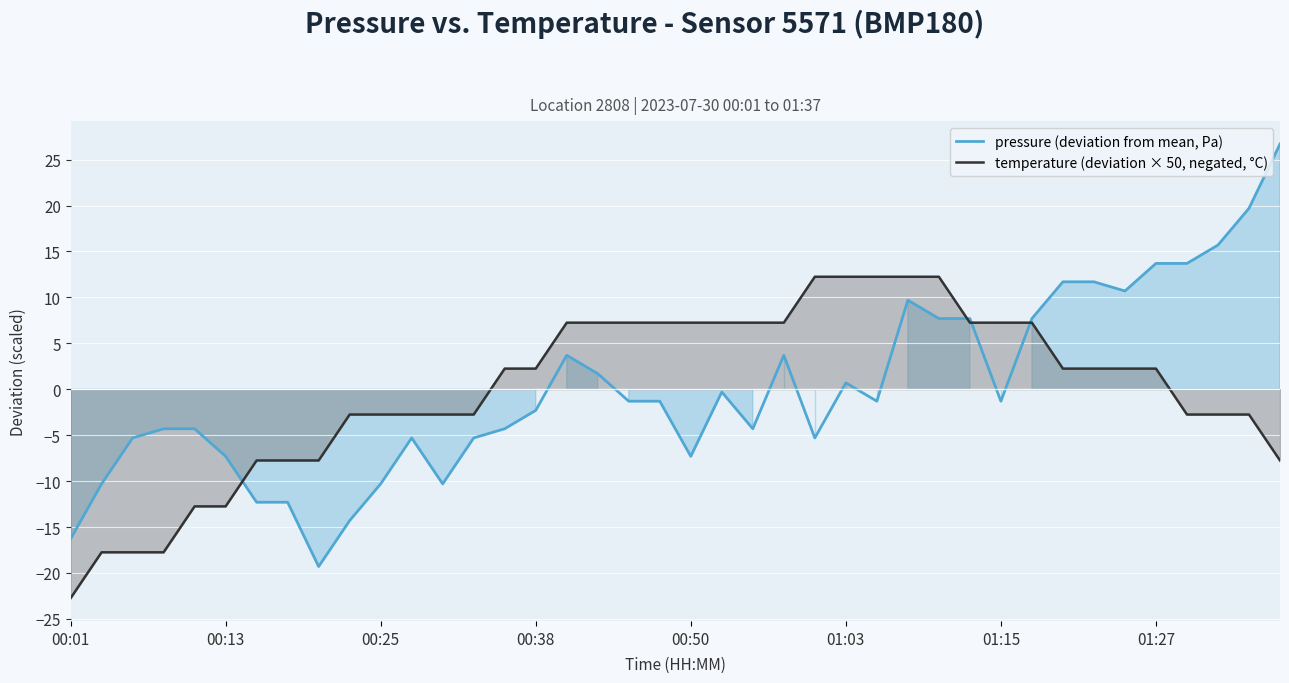

The value of temperature (deviation × 50, negated, °C) at 12 is -2.8. True or false?

True